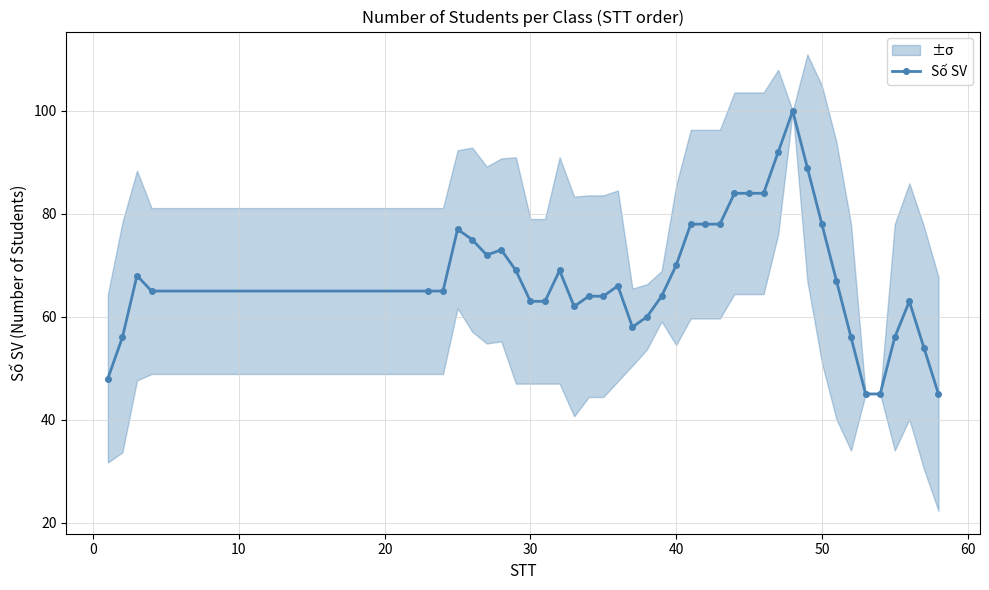

What is the minimum value for Số SV?

45